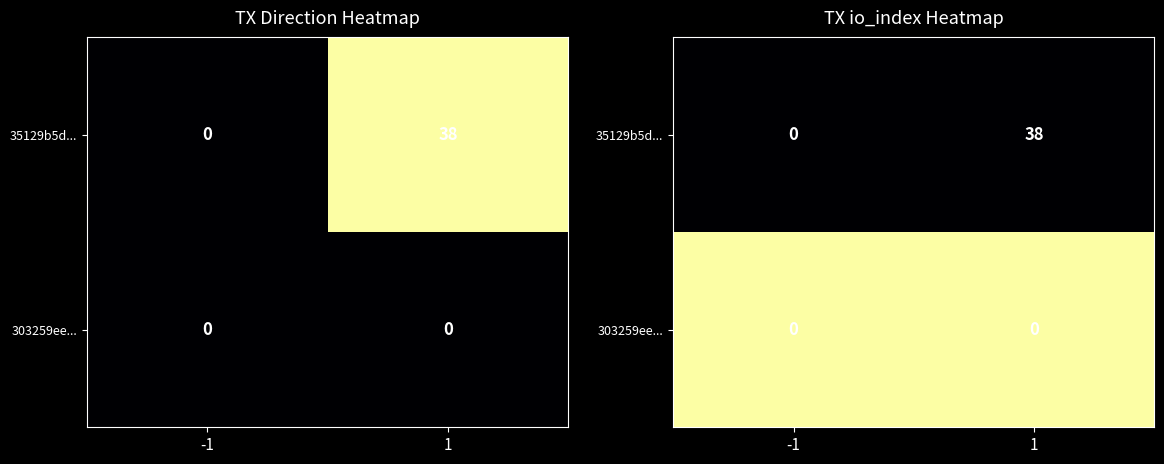

At which category does the chart reach its peak across all series?

1